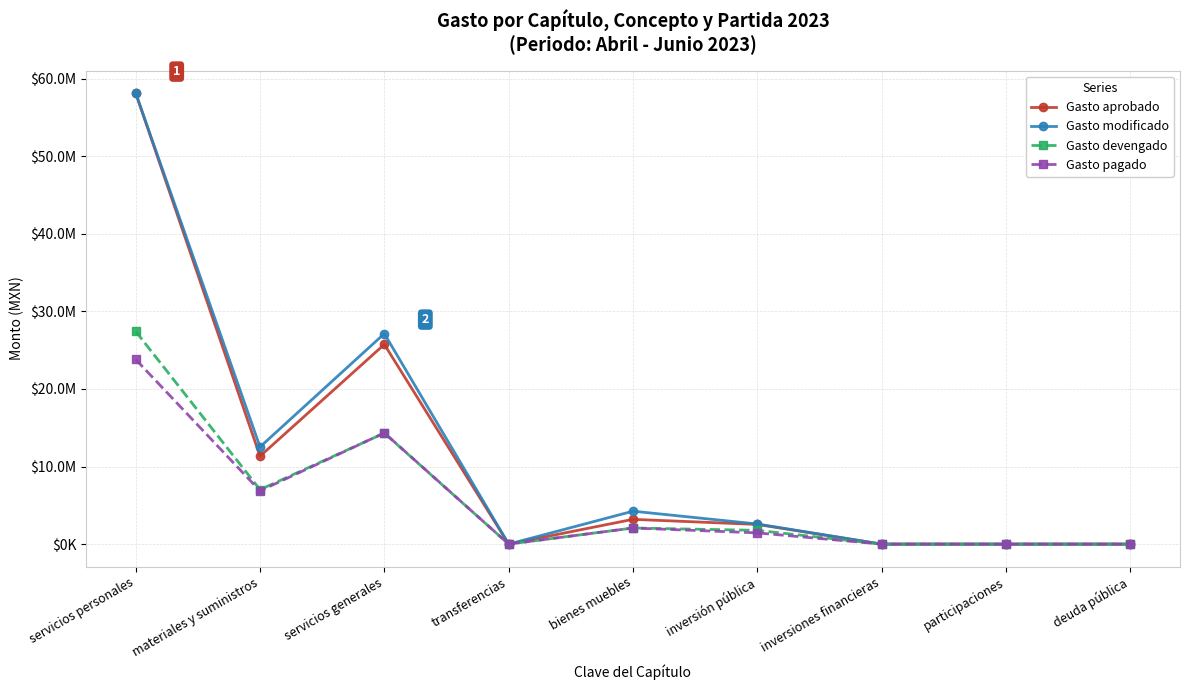

What is the label of the 2nd point from the right?

participaciones